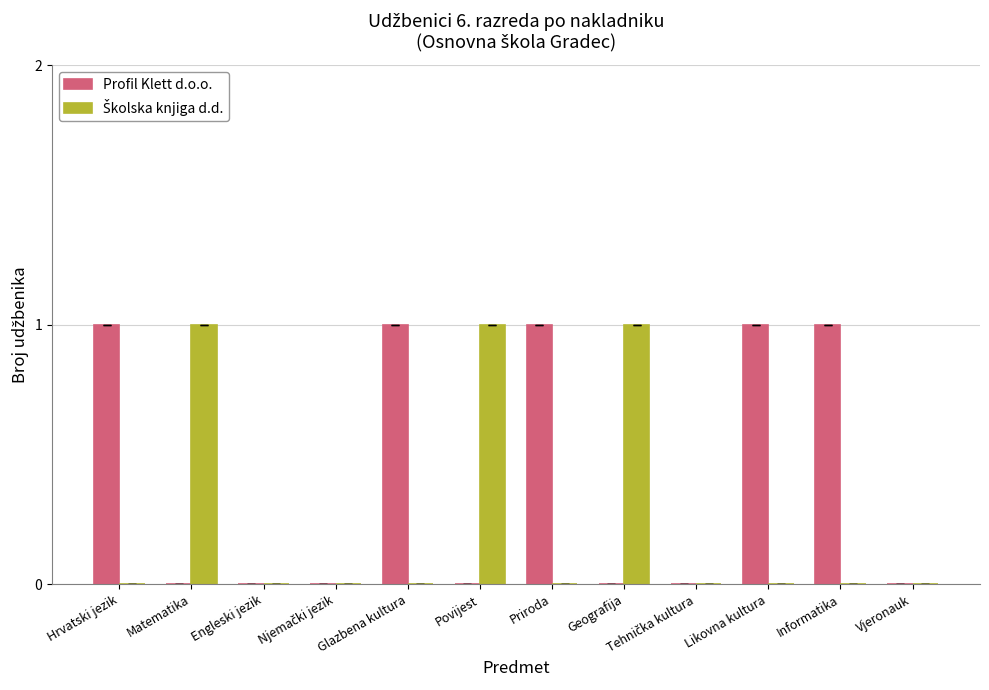

What is the sum of all Profil Klett d.o.o. values?

5